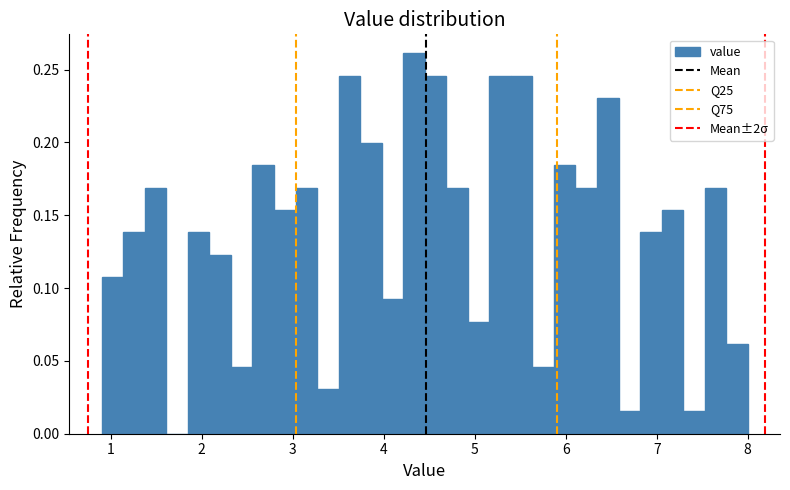

Read against the x-axis, roughly where is the centre of the tallest bar?

4.3